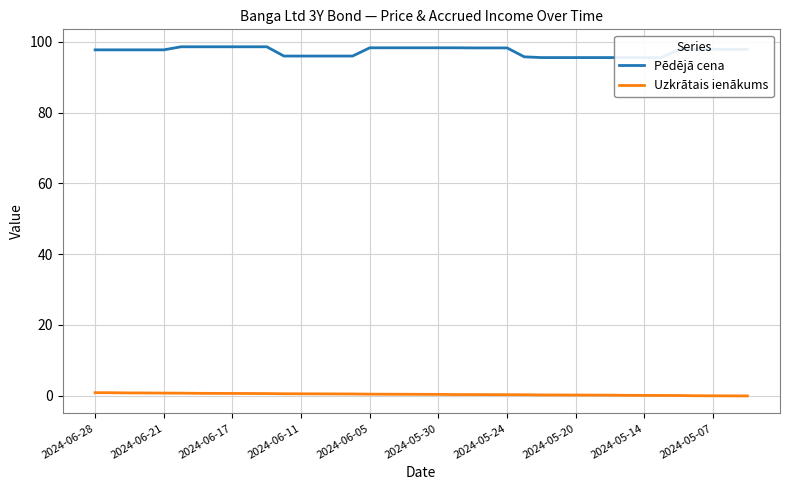

How many lines are shown in the chart?

2